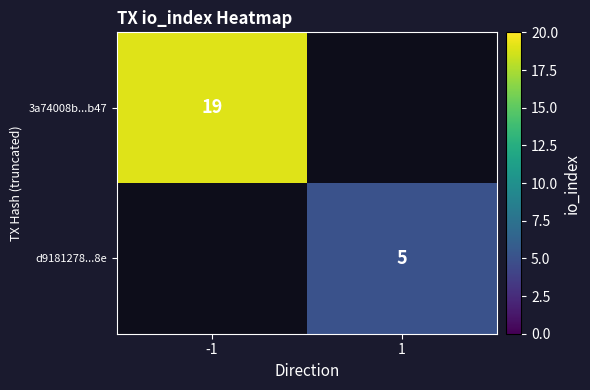

How many series are shown in this chart?

2